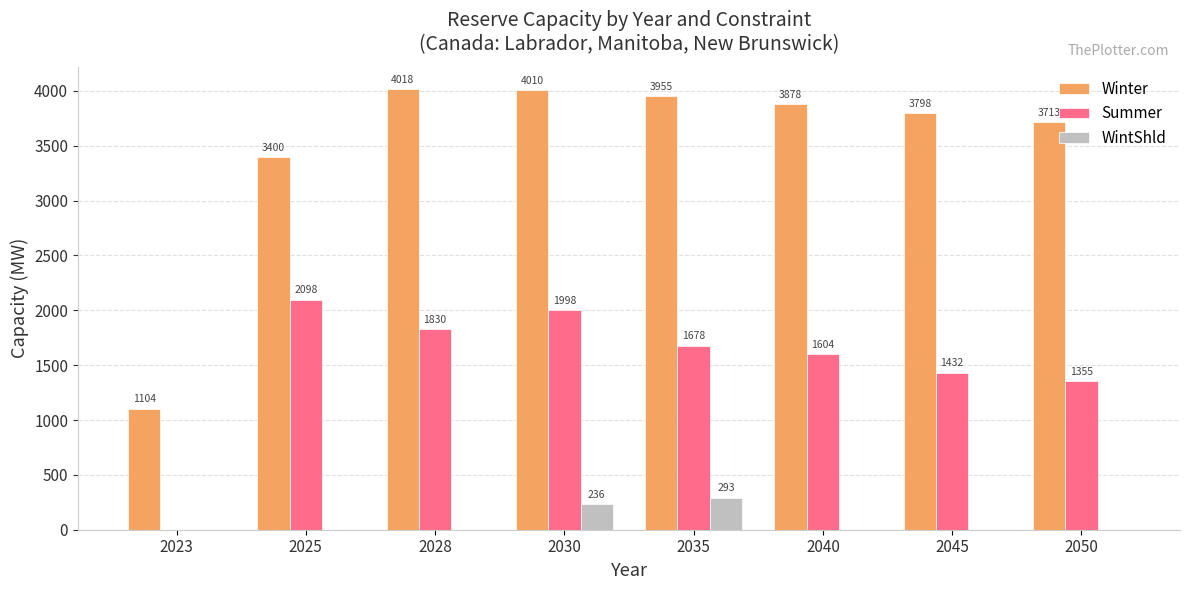

Read the WintShld value at 2035.

292.9